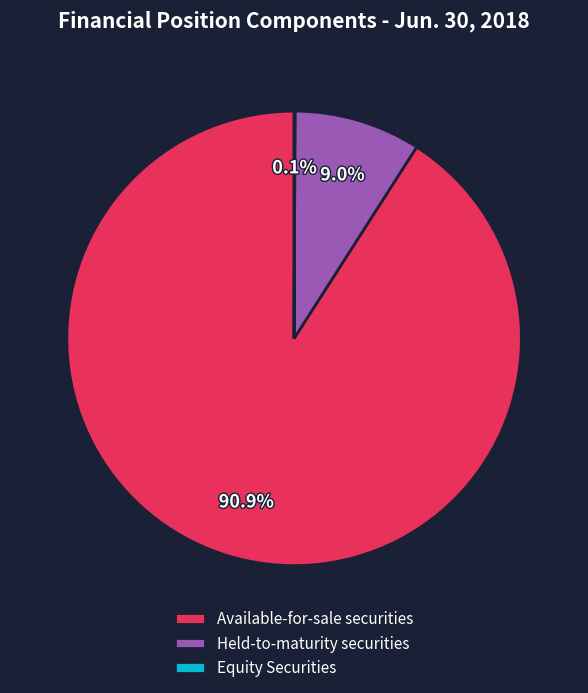

Which category has the biggest portion of the pie?

Available-for-sale securities